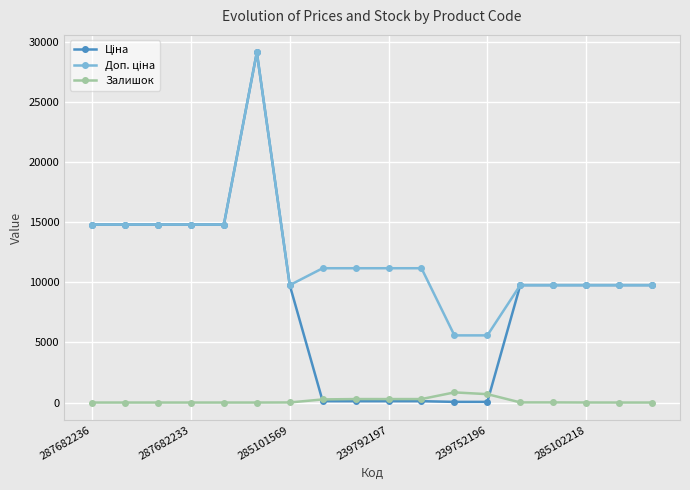

What is the maximum value shown in the chart?

29152.3